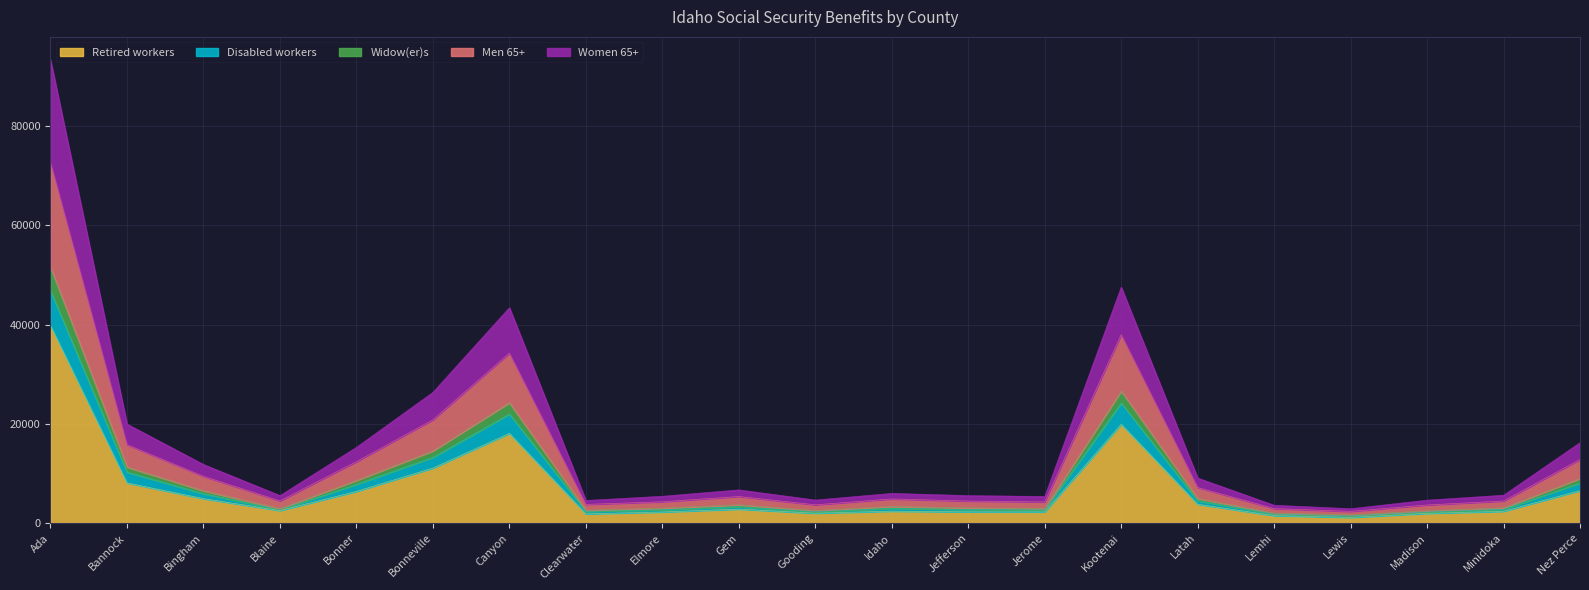

Does the chart display data point markers on the line(s)?

No